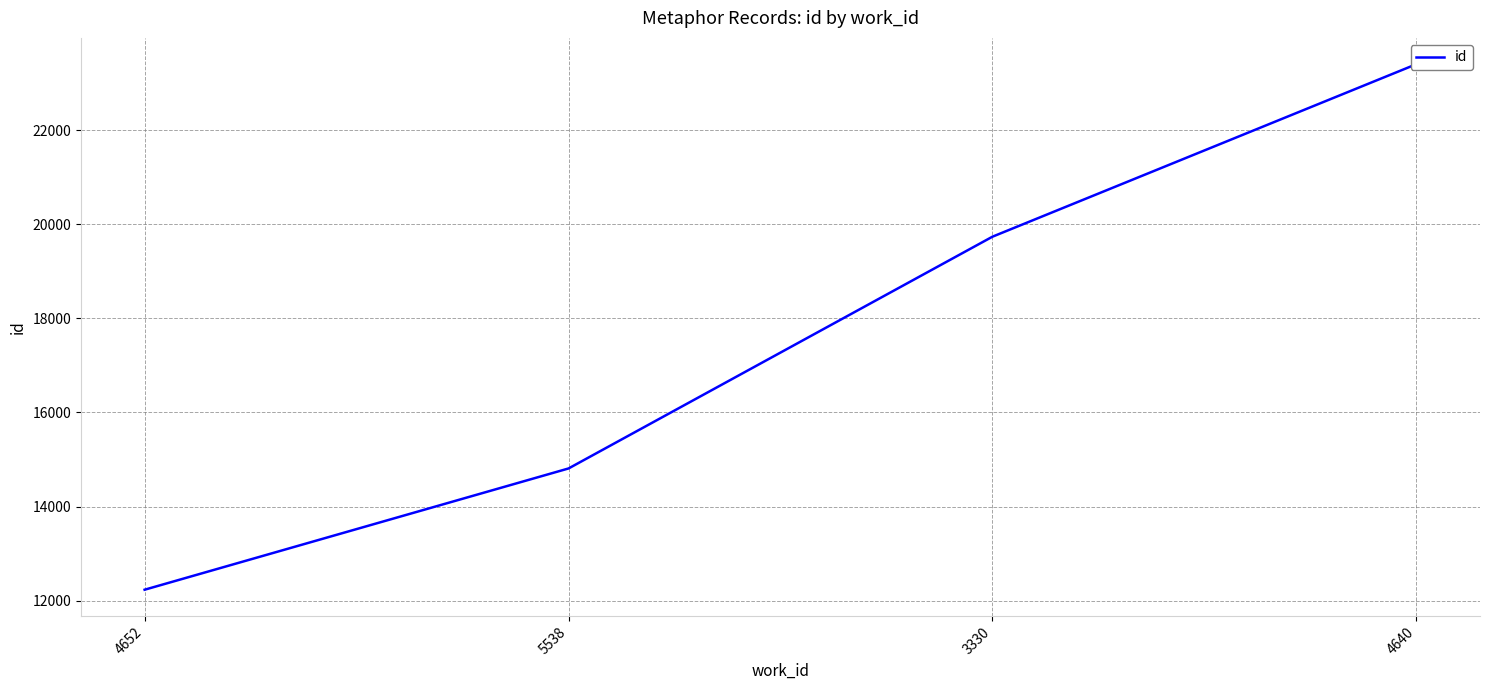

Reading left to right, transcribe all the data shown in this chart.

4652=12234	5538=14810	3330=19734	4640=23399